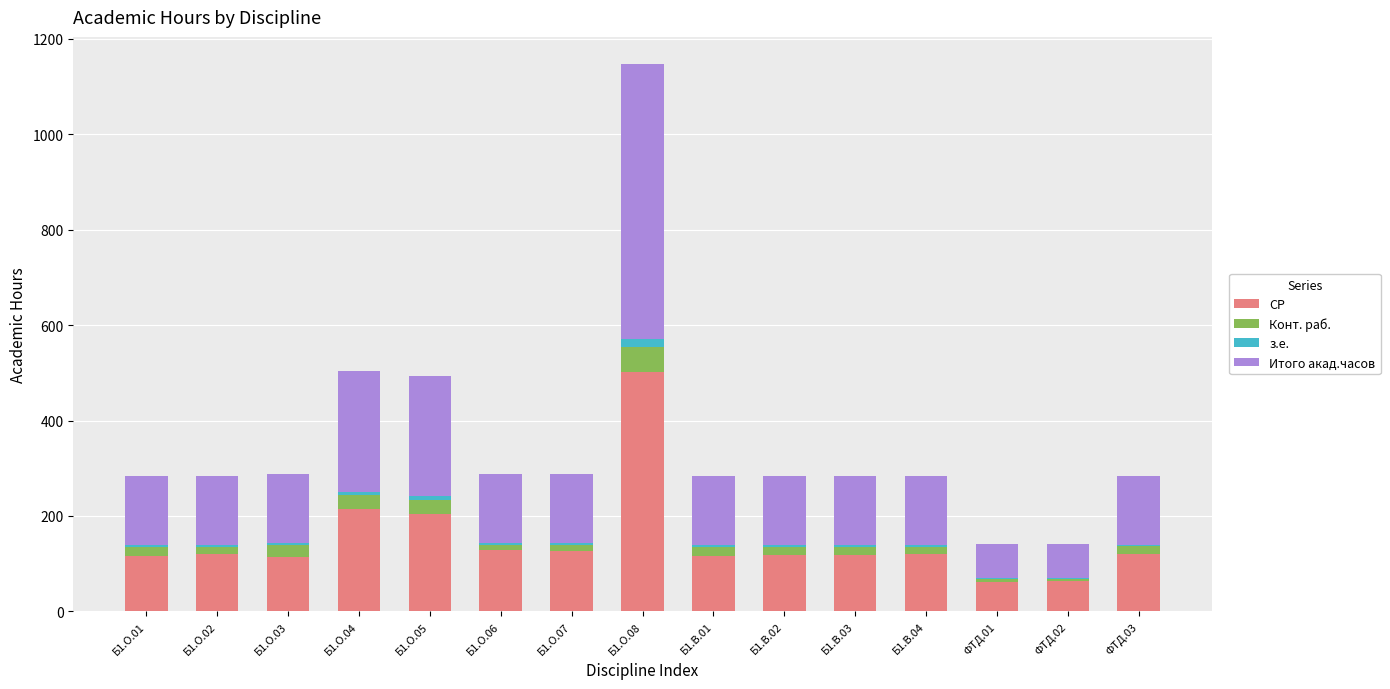

At which category is the sum across all series the highest?

Б1.О.08